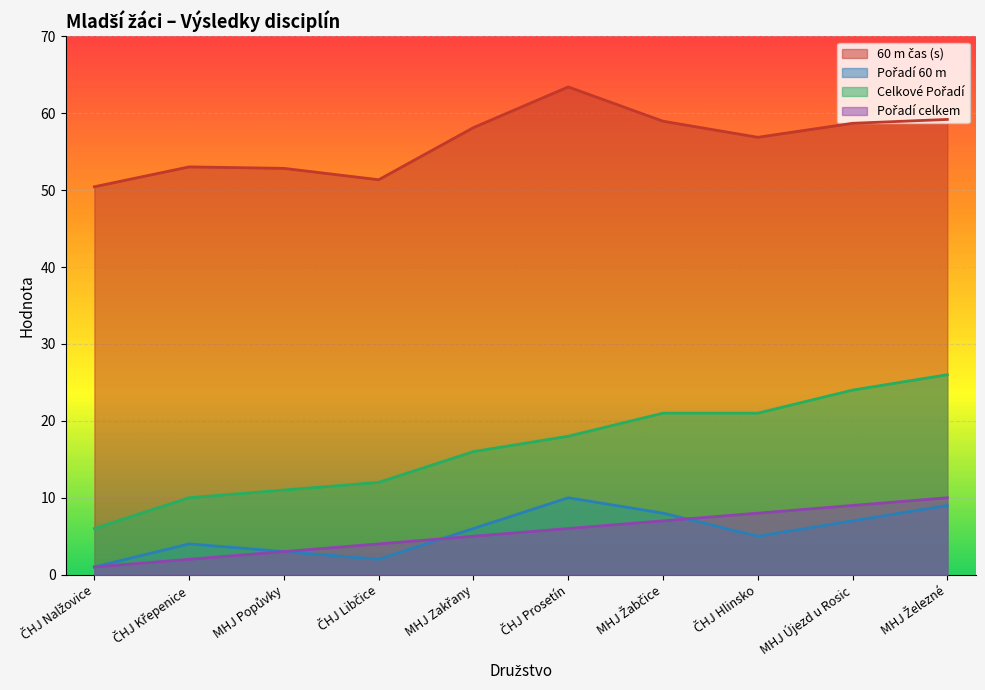

What is the average value of the Pořadí 60m series?

5.5